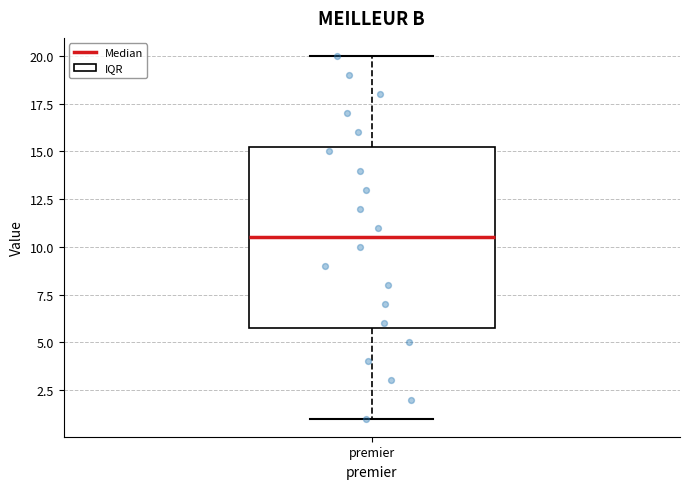

Transcribe this box plot: give where the median line is, the range the box spans, and where the two whiskers end, as read against the y-axis. The values are not printed on the chart, so give them approximately, as read against the axis.

median 10.5, box 6.0 to 15.5, whiskers 1.0 to 20.0